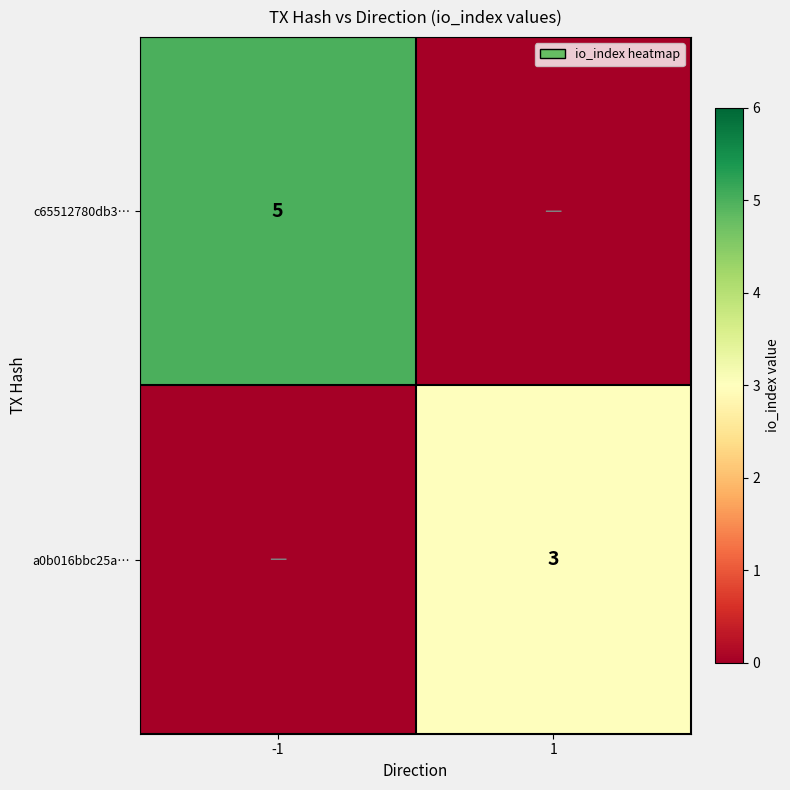

The value of c65512780db3… at -1 is 5. True or false?

True